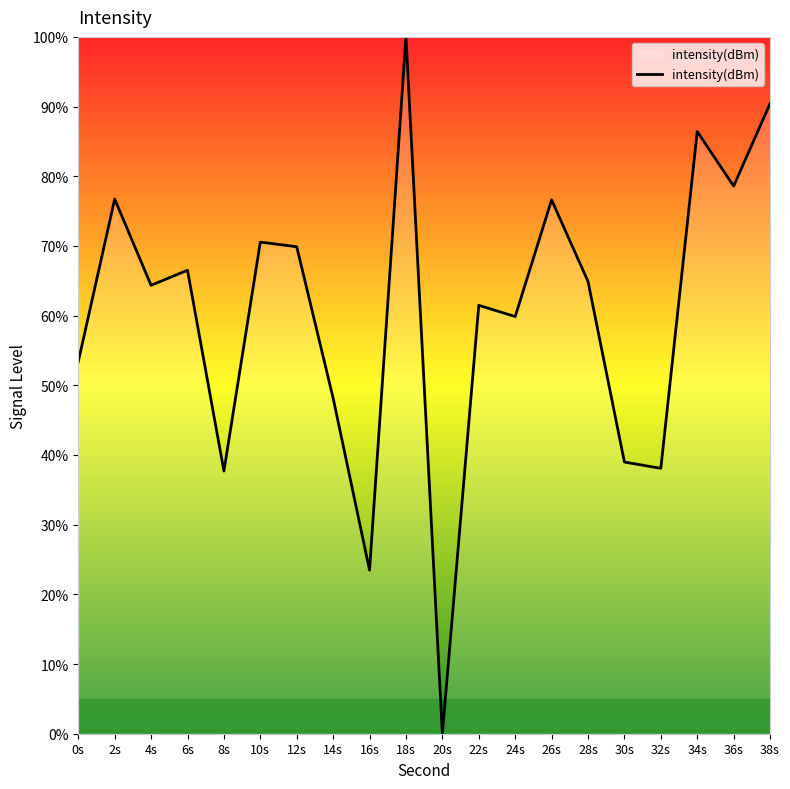

How many categories are shown in the chart?

20